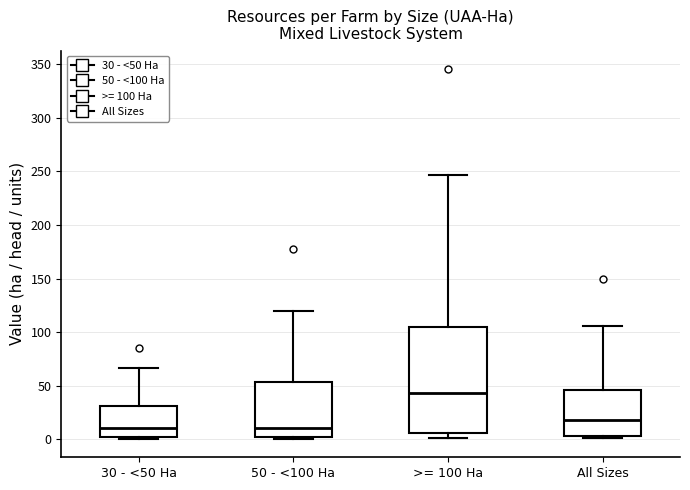

Reading left to right, transcribe this box plot: for each box, give where its median line is, the range the box spans, and where its two whiskers end, as read against the y-axis. The values are not printed on the chart, so give them approximately, as read against the axis.

30 - <50 Ha: median 10, box 0 to 30, whiskers 0 to 65
50 - <100 Ha: median 10, box 0 to 55, whiskers 0 (just below the box's lower edge) to 120
>= 100 Ha: median 45, box 5 to 105, whiskers 0 to 245
All Sizes: median 20, box 5 to 45, whiskers 0 to 105